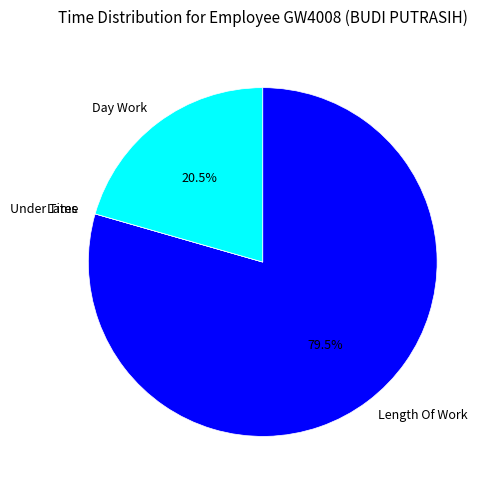

What is the majority slice?

Length Of Work